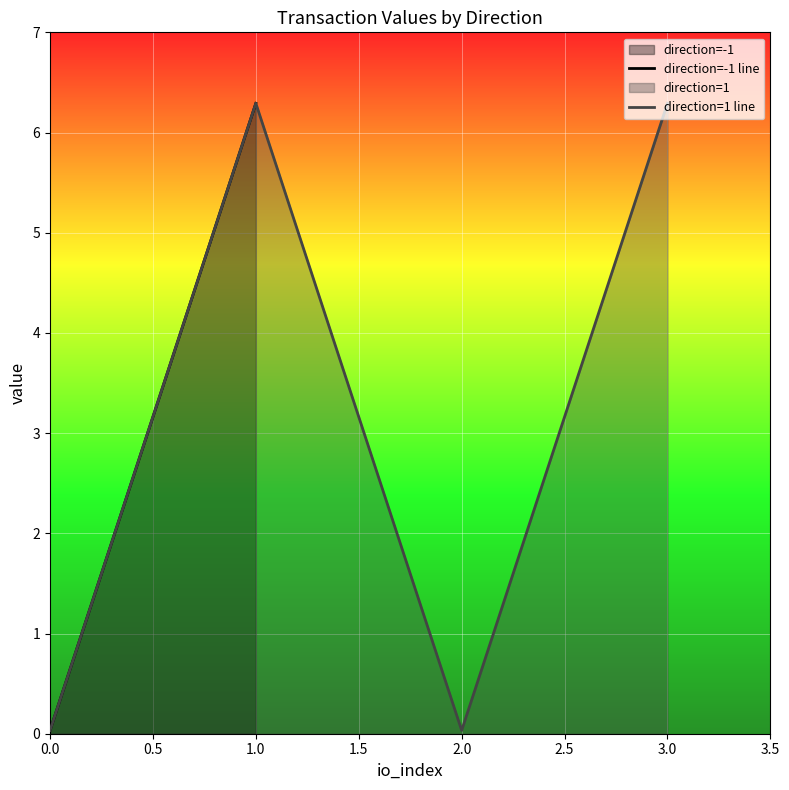

What is the average value of the direction=1 line series?

3.2